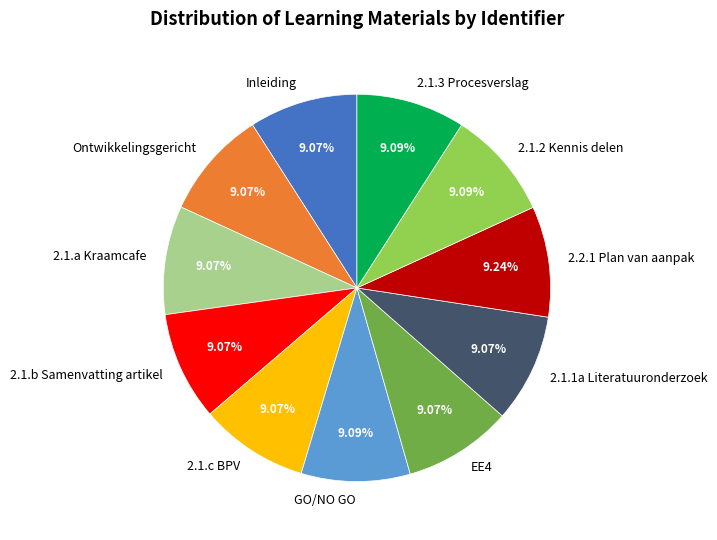

Is there any slice that represents more than half of the pie?

No